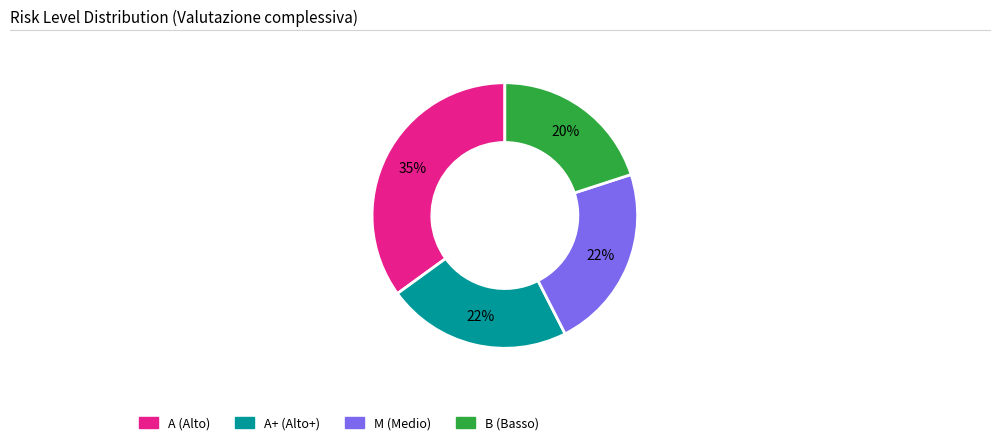

Count the number of slices in the pie.

4